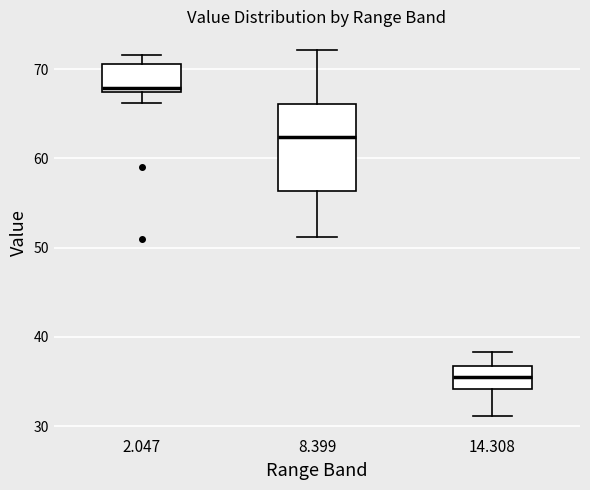

Reading left to right, transcribe this box plot: for each box, give where its median line is, the range the box spans, and where its two whiskers end, as read against the y-axis. The values are not printed on the chart, so give them approximately, as read against the axis.

2.047: median 68, box 67 to 71, whiskers 66 to 72
8.399: median 62, box 56 to 66, whiskers 51 to 72
14.308: median 36, box 34 to 37, whiskers 31 to 38